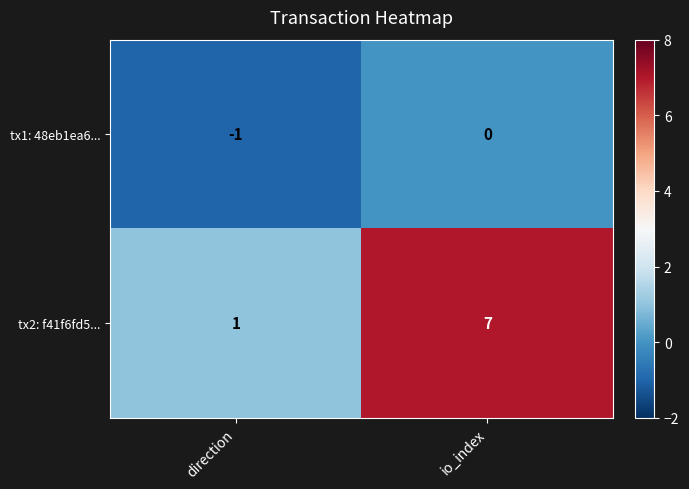

Reading left to right, extract all data points from this chart.

tx1: 48eb1ea6...: direction=-1	io_index=0
tx2: f41f6fd5...: direction=1	io_index=7